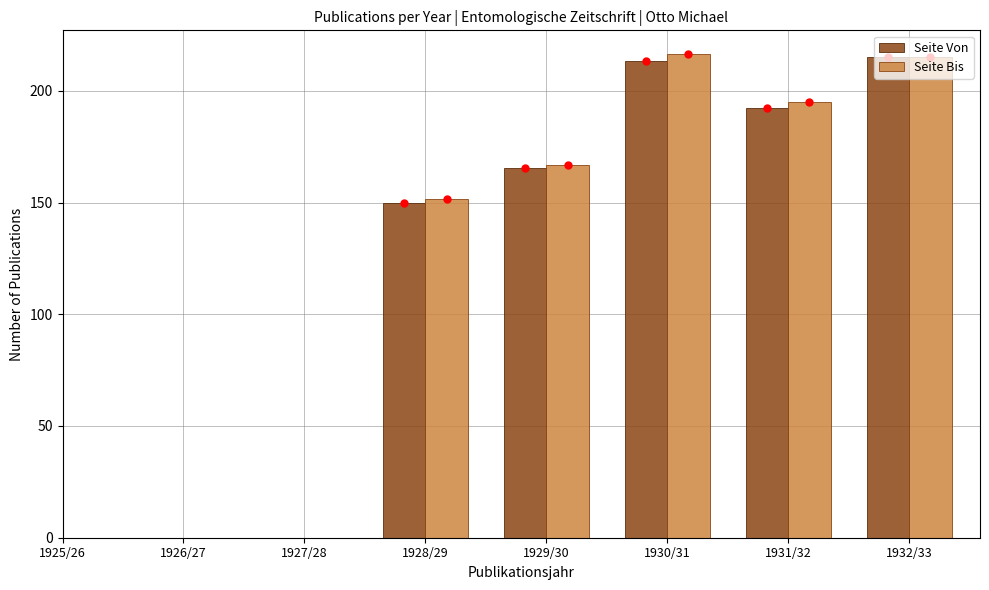

True or false: Seite Bis has a value of 167.0 at 1929/30.

True